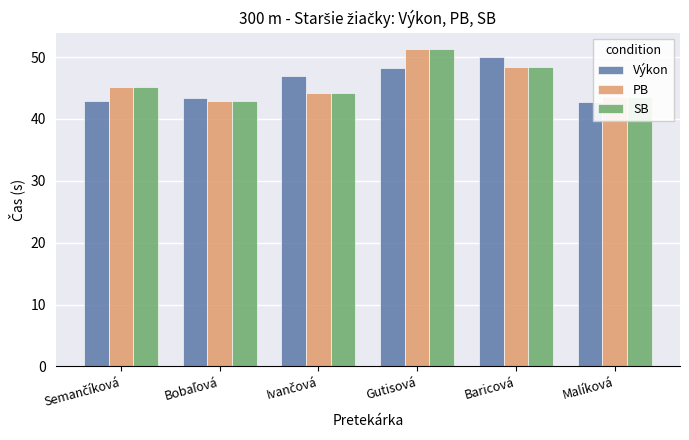

What is the difference between the maximum and minimum values in the Výkon series?

7.3